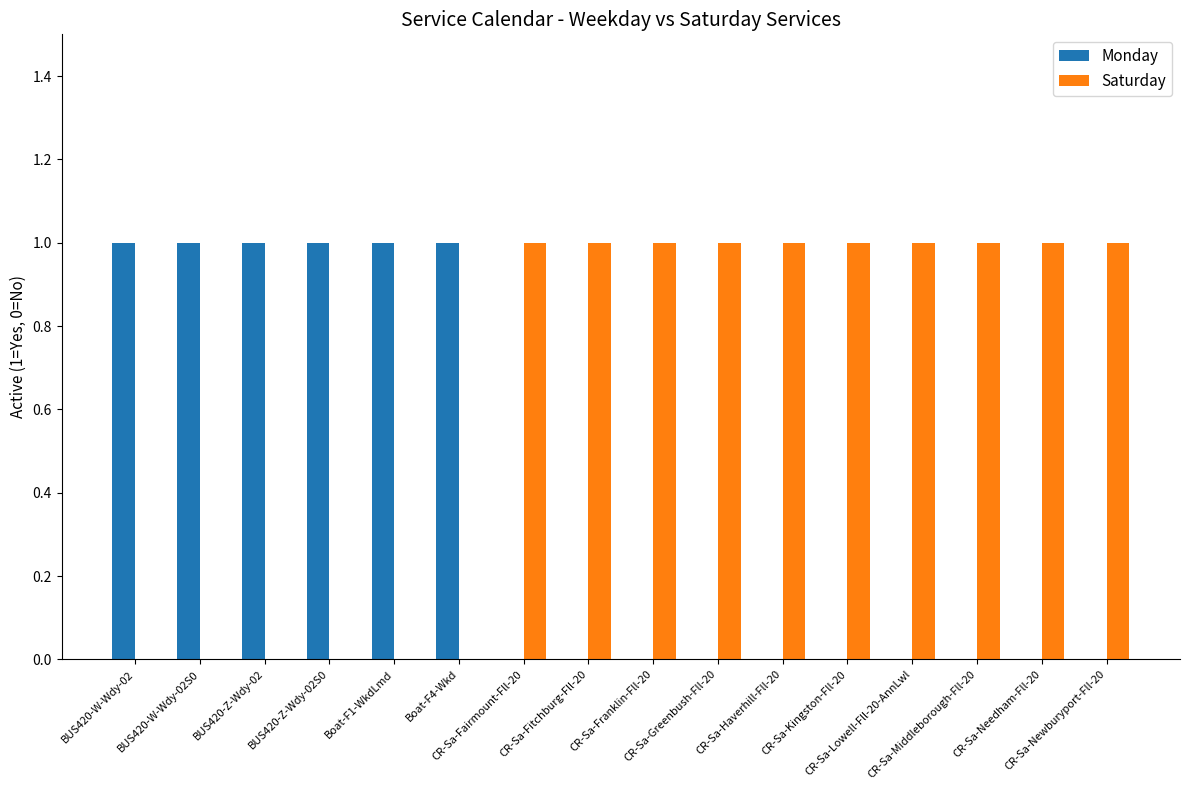

The Saturday series shows 1 at CR-Sa-Haverhill-Fll-20. True or false?

True